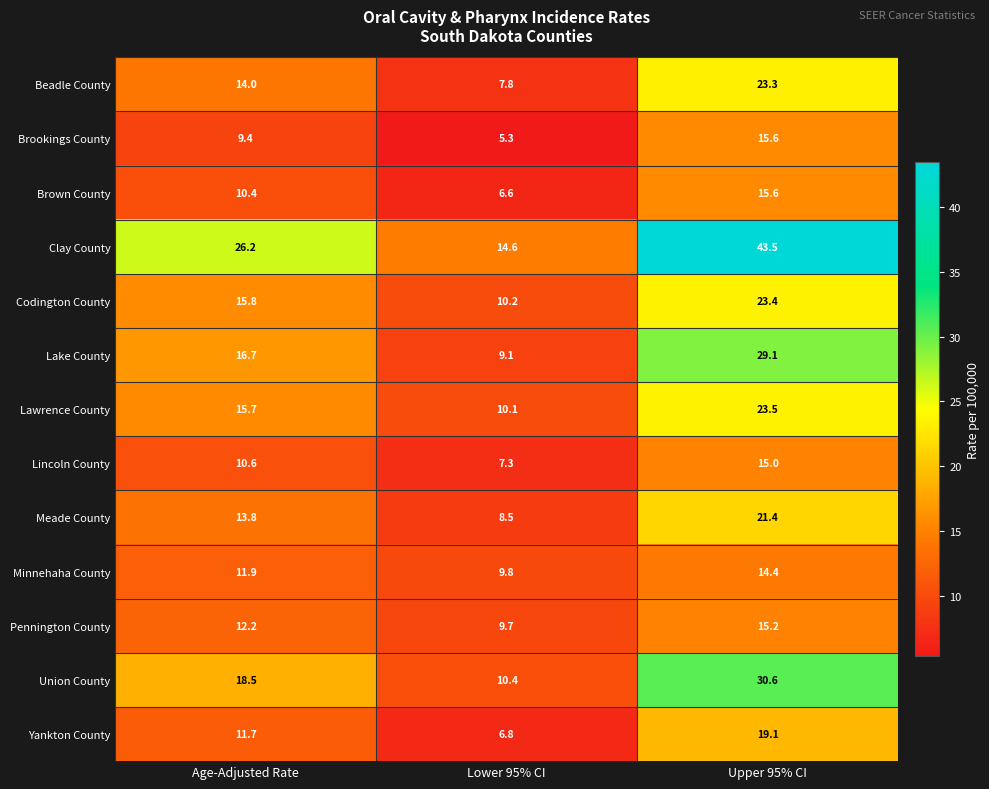

At which category is the sum across all series the highest?

Upper 95% CI